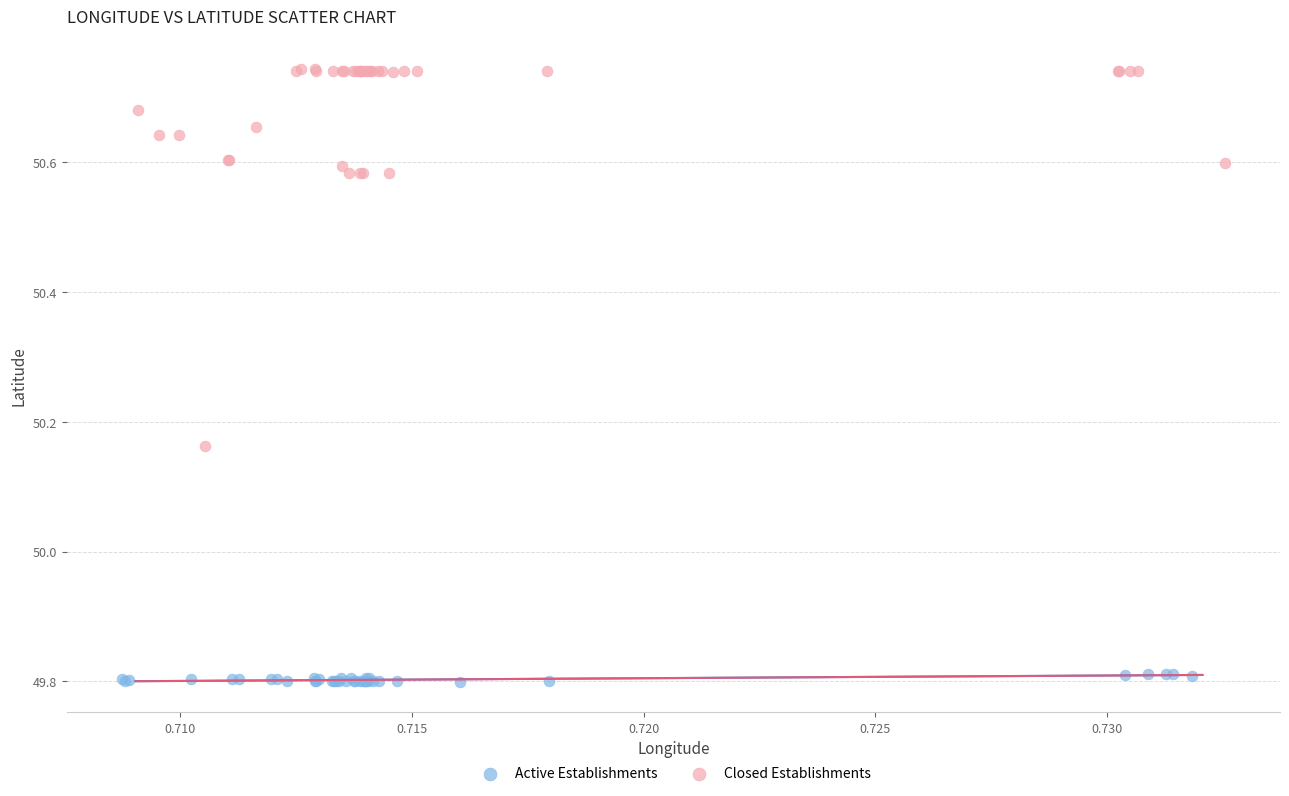

Which series contains the highest Y value?

Closed Establishments